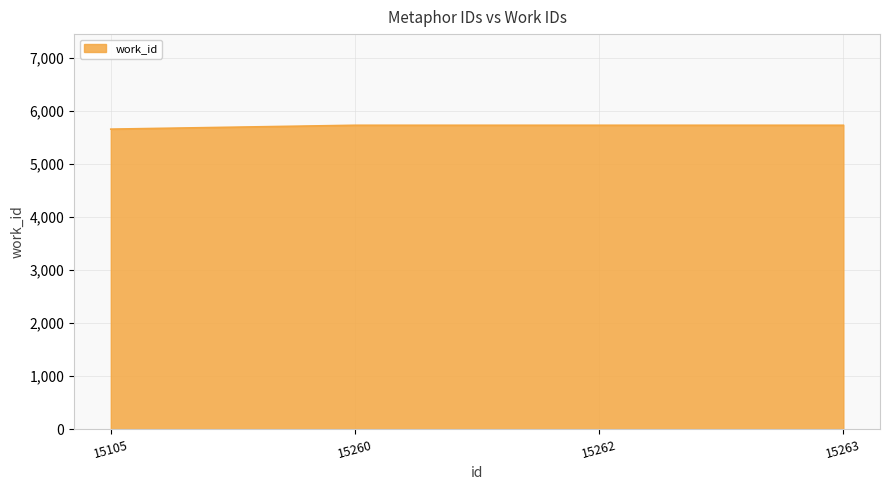

The value at 15105 is 5653. True or false?

True